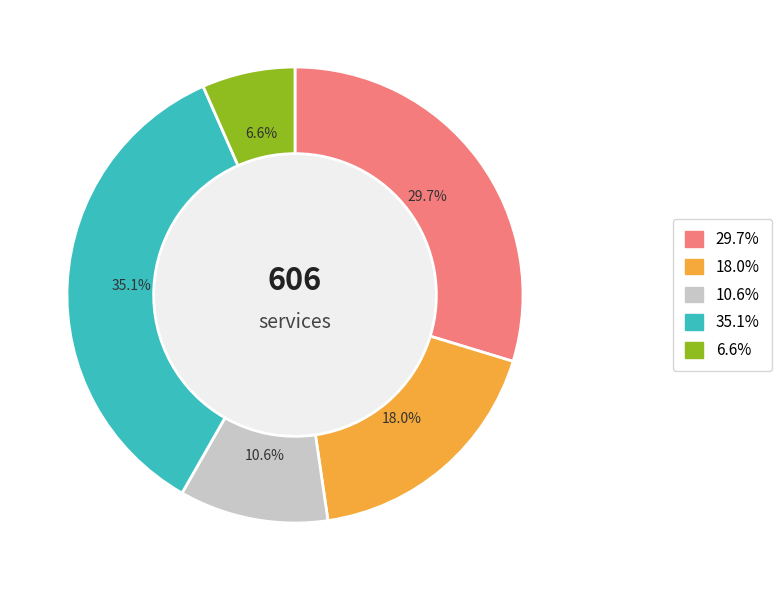

Does any single category account for the majority?

No